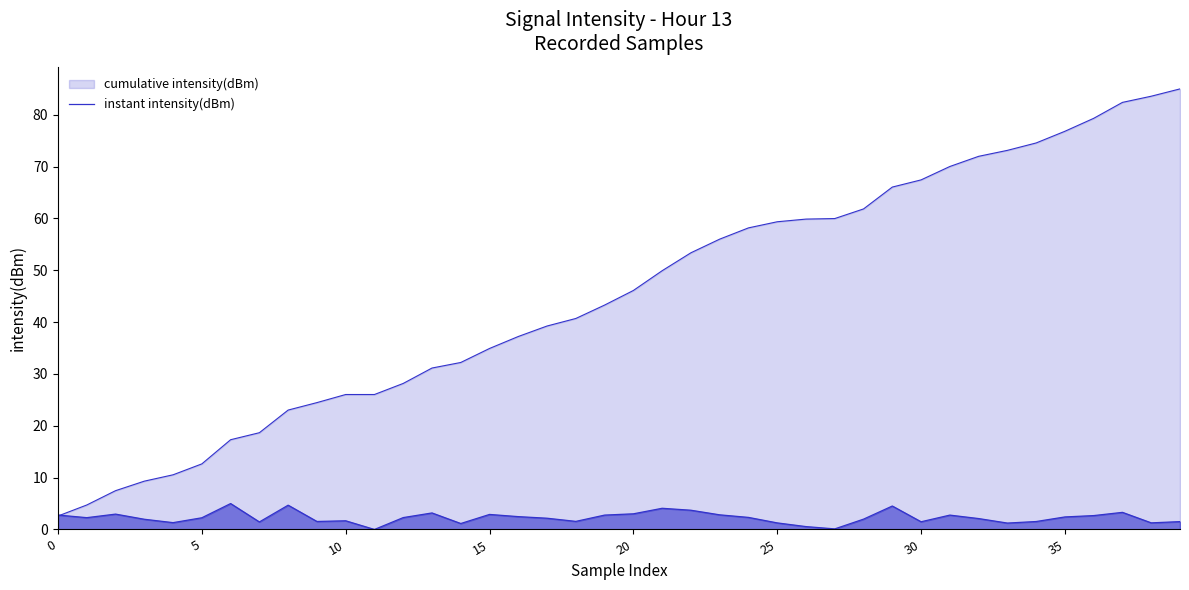

What is the label of the 25th point from the left?

24